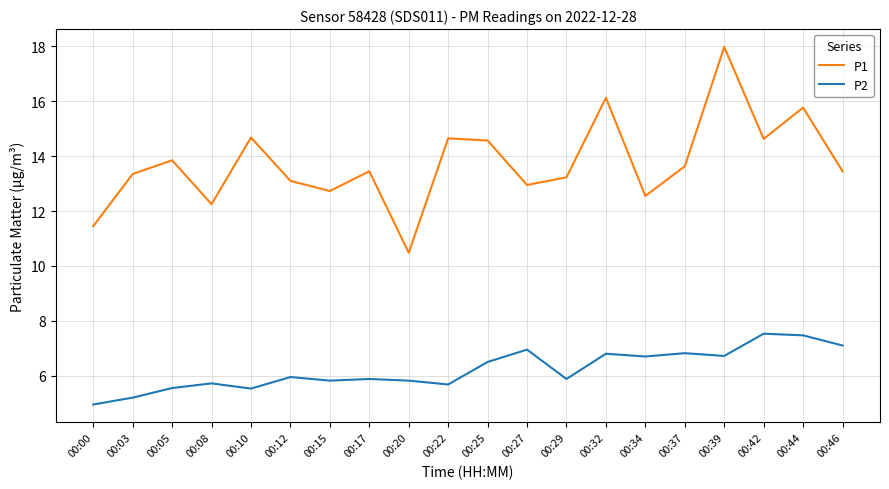

True or false: P2 has more than 1 points higher than both neighbors.

True